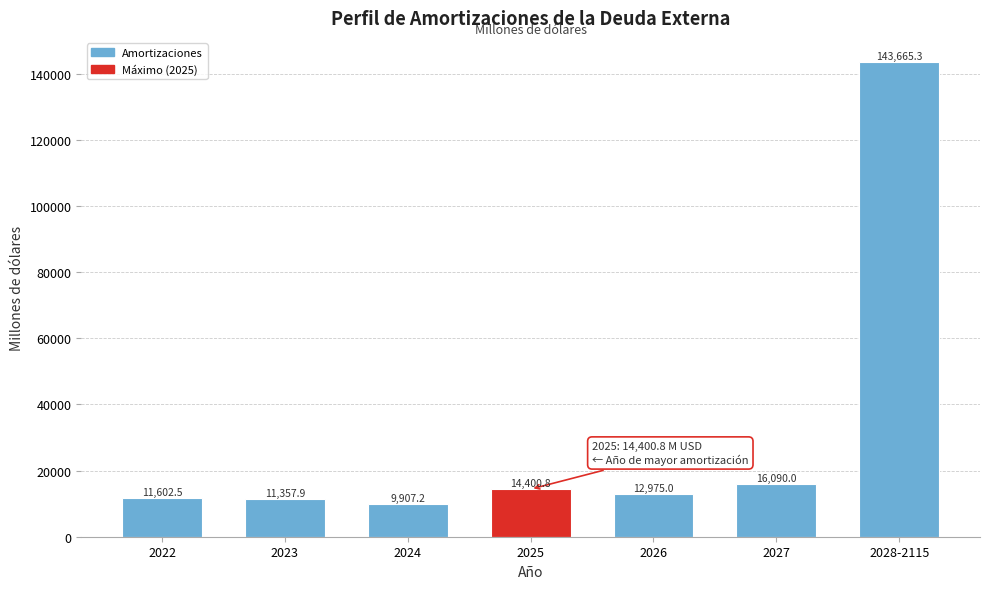

Reading left to right, transcribe all the data shown in this chart.

2022=11602.5	2023=11357.9	2024=9907.2	2025=14400.8	2026=12975.0	2027=16090.0	2028-2115=143665.3